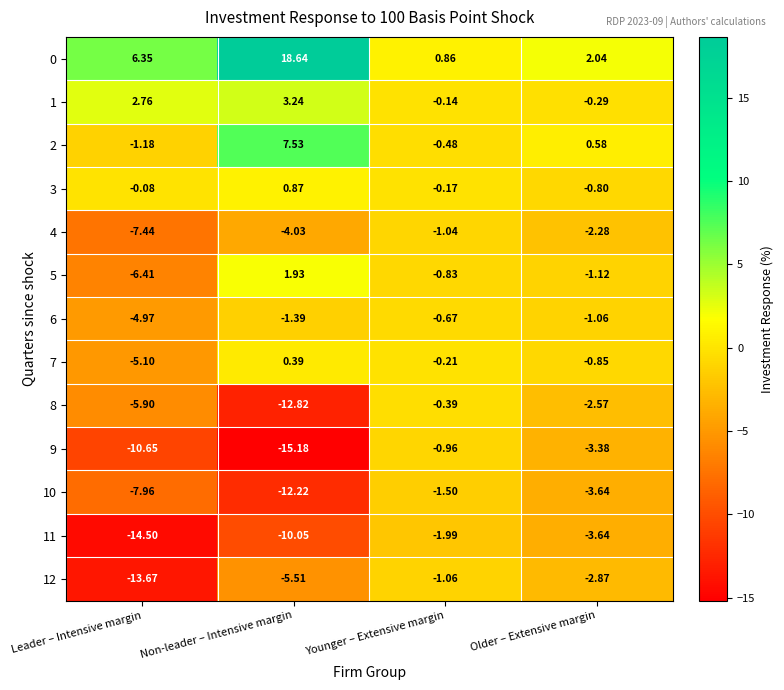

At which label is 5 closest to -2?

Older – Extensive margin